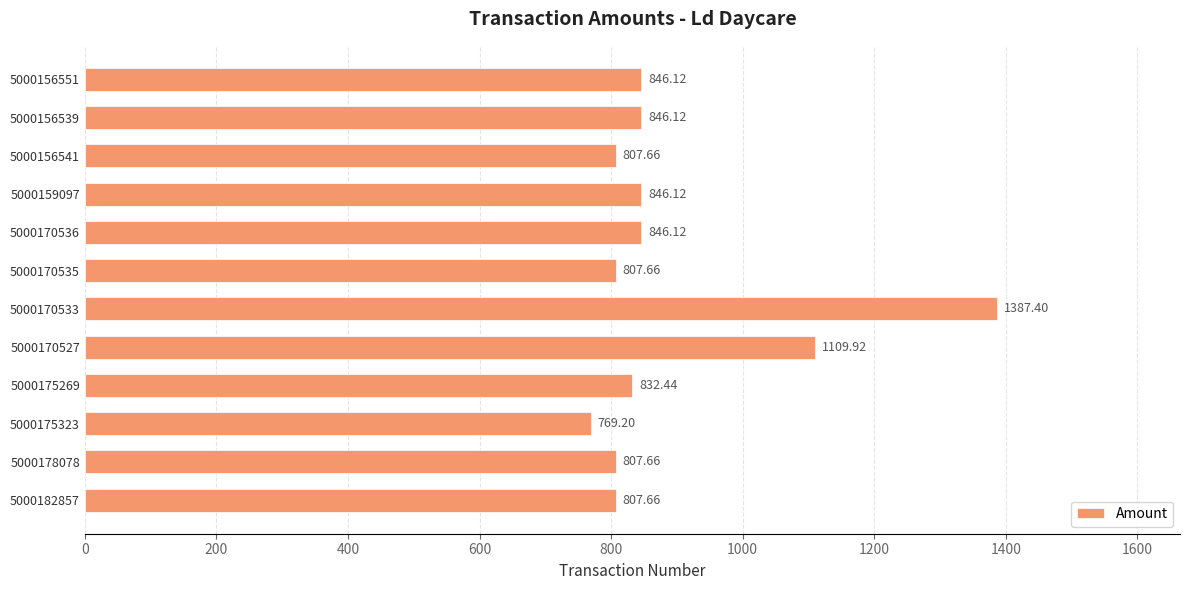

Which has a higher value, 5000170527 or 5000170533?

5000170533